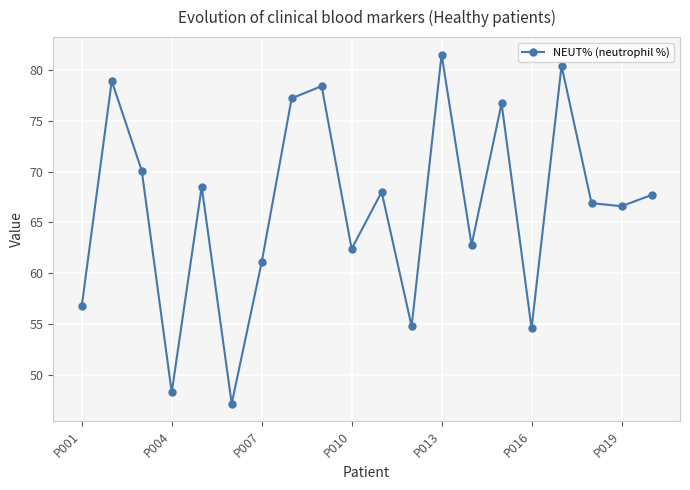

Reading left to right, extract all data points from this chart.

56.8	78.9	70.1	48.3	68.5	47.2	61.1	77.2	78.4	62.4	68.0	54.8	81.5	62.8	76.7	54.6	80.4	66.9	66.6	67.7